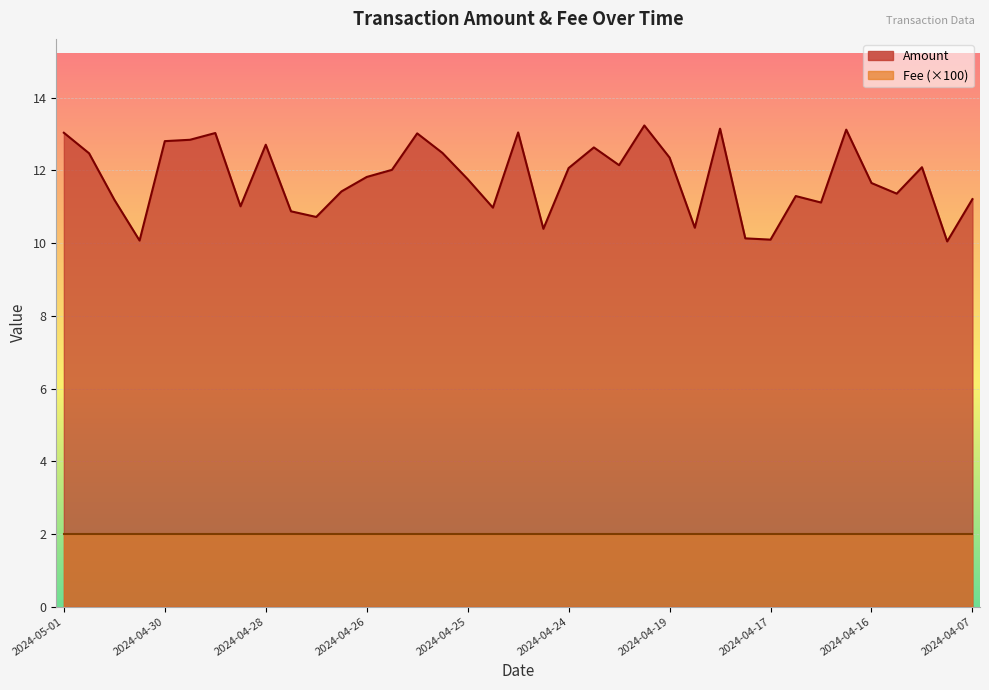

What is the value of the 9th point from the left?

12.7